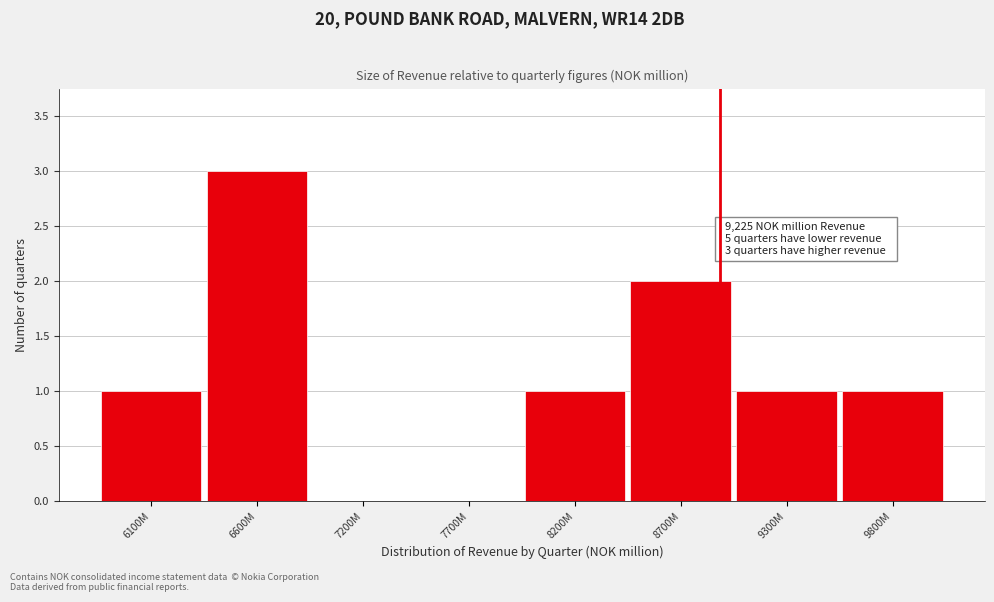

Reading left to right, transcribe all the data shown in this chart.

6100M=1	6600M=3	7200M=0	7700M=0	8200M=1	8700M=2	9300M=1	9800M=1